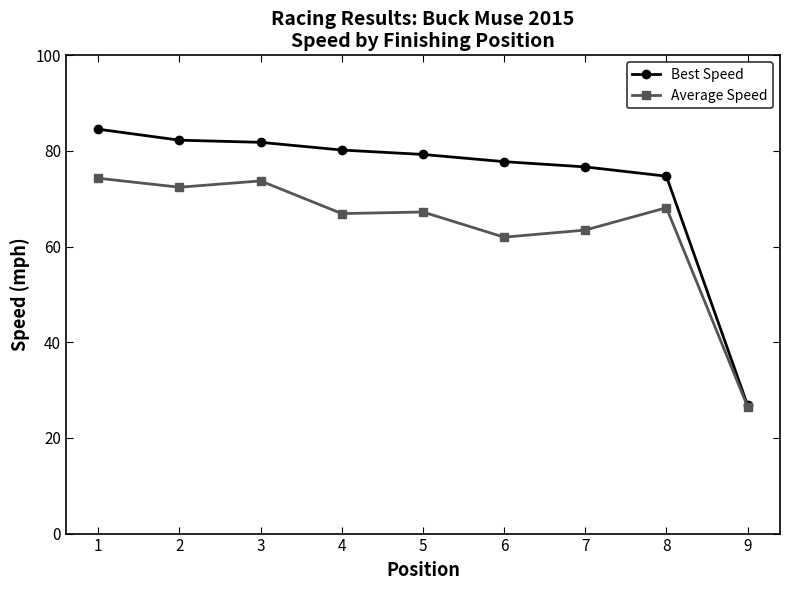

What is the total value across all series at 8?

142.9